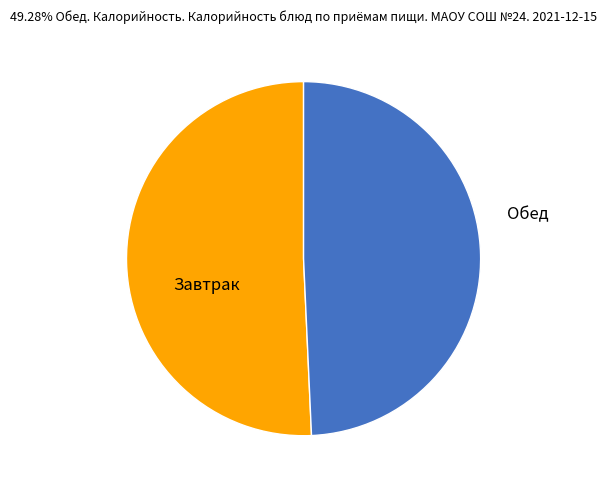

Rank the categories by value from highest to lowest.

Завтрак, Обед